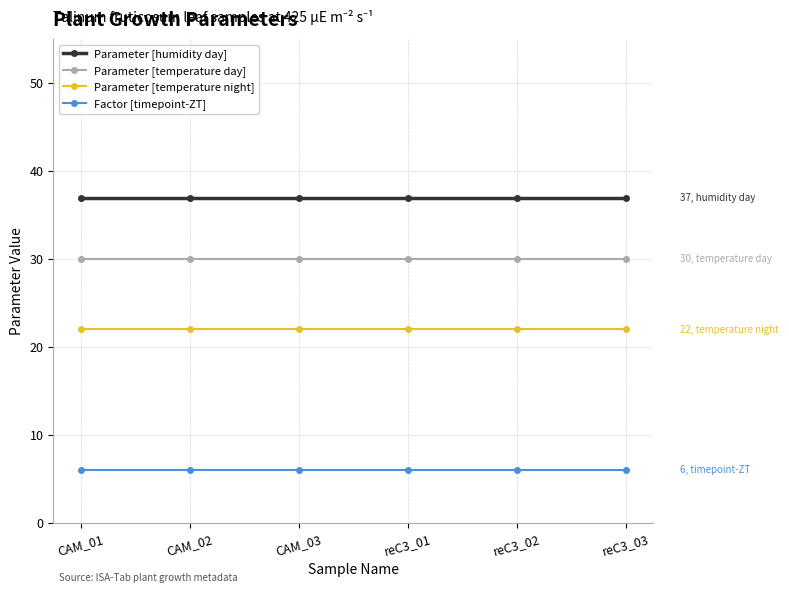

How many lines are shown in the chart?

4